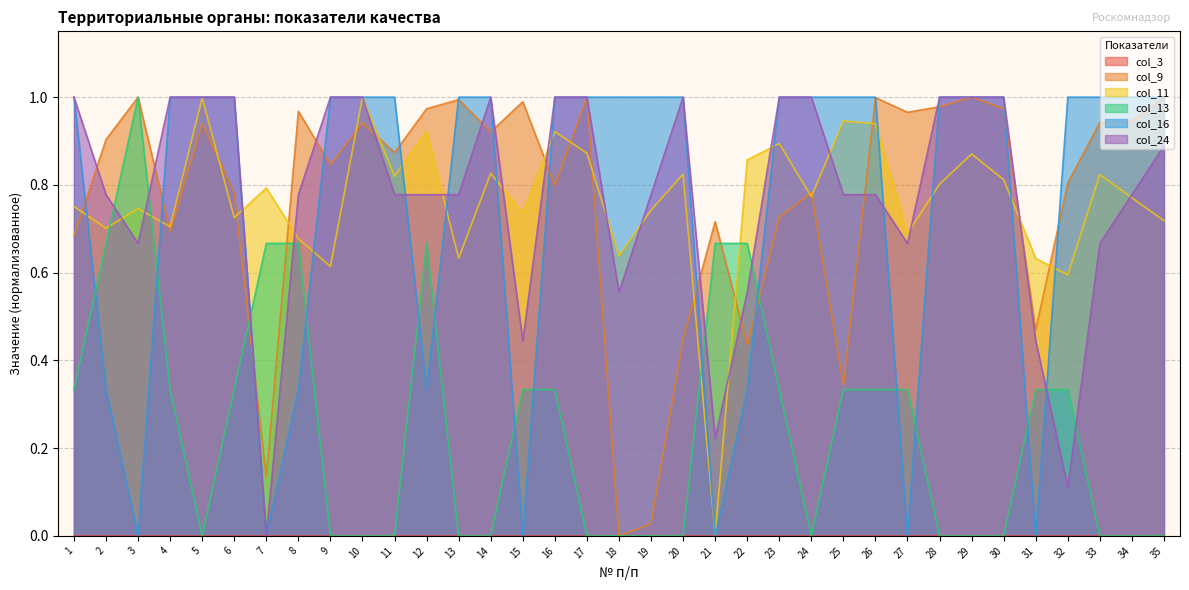

What is the value of the col_9 point at the 8th from the left?

1.0